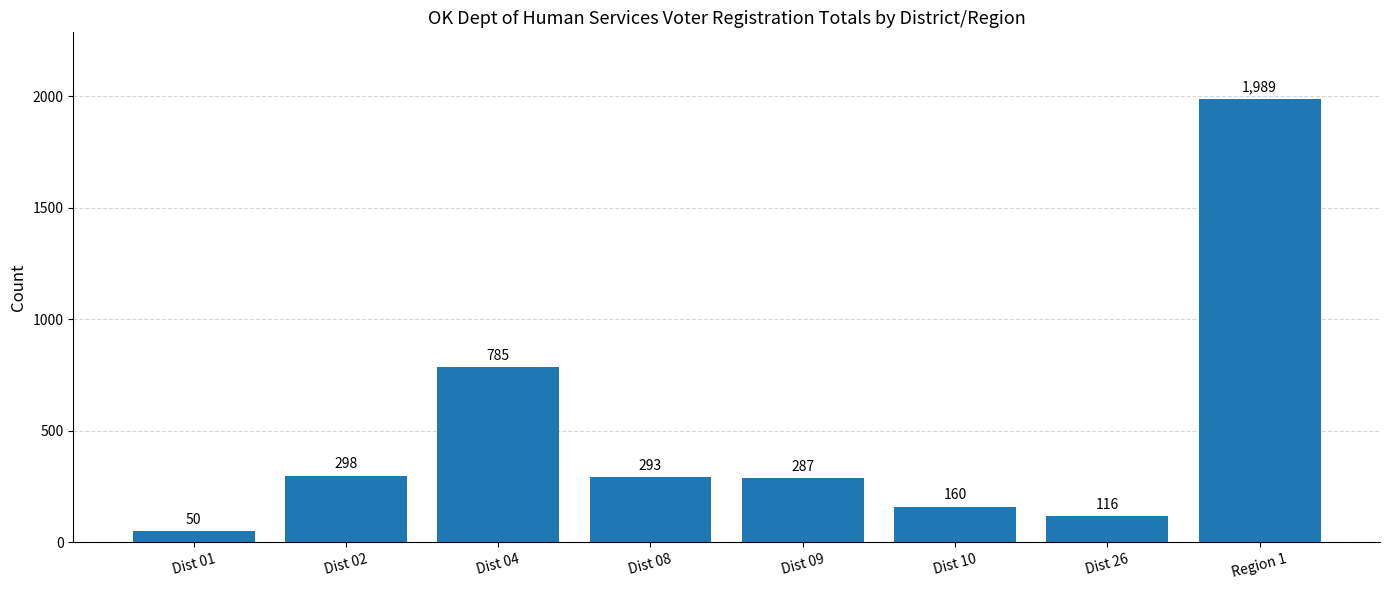

Count the number of categories in the chart.

8